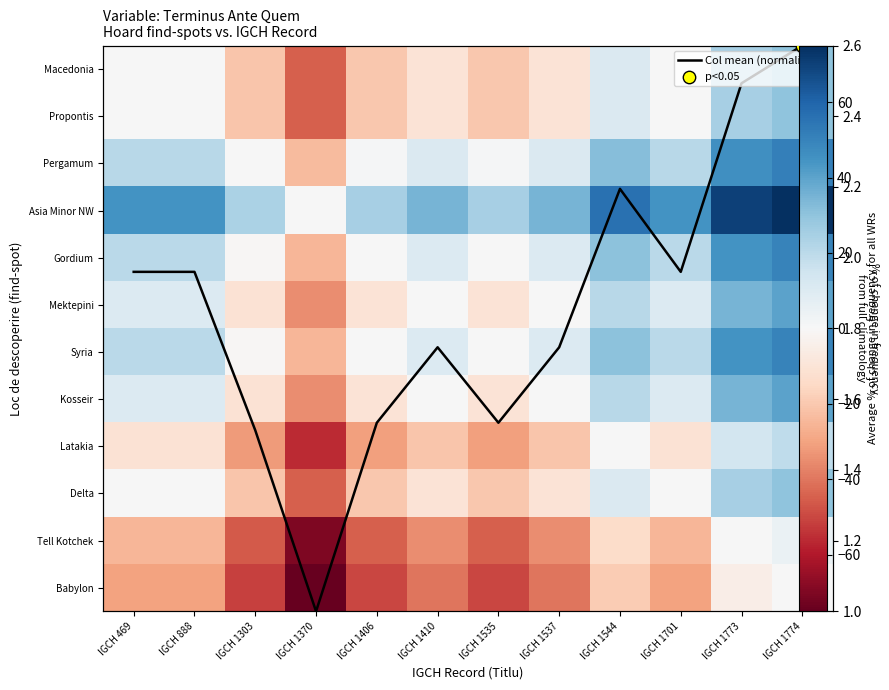

What is the total value across all series at IGCH 1410?

-58.3